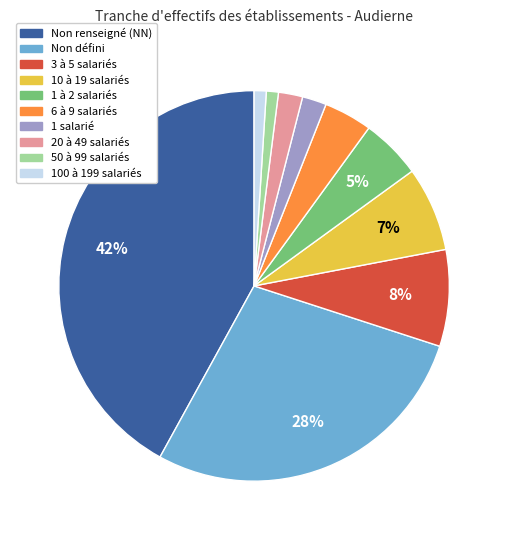

Is there any slice that represents more than half of the pie?

No